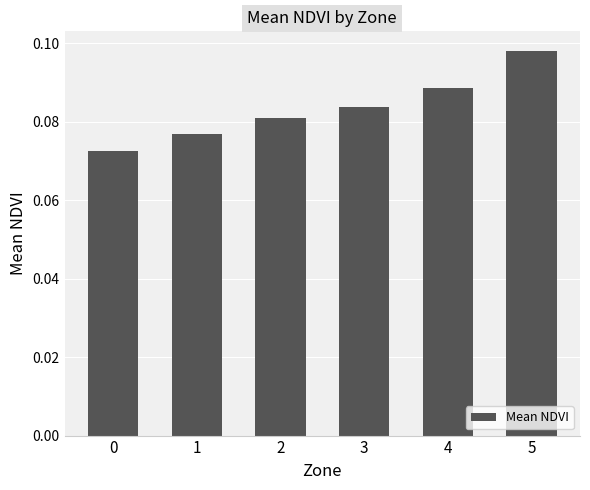

True or false: the data shows 0.0 at 4.

False